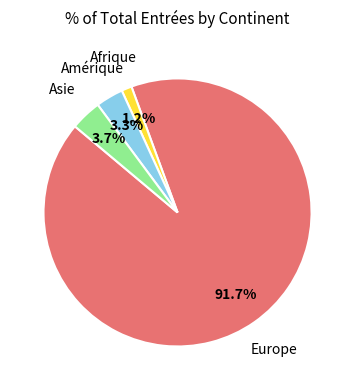

Is there a majority slice in this chart?

Yes